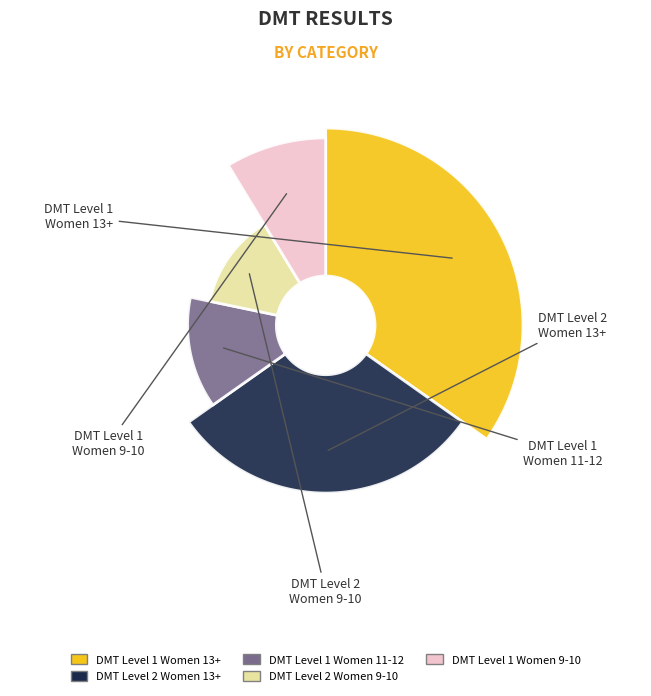

To the nearest percent, what percentage of the pie is DMT Level 1 - Women 9-10?

9%